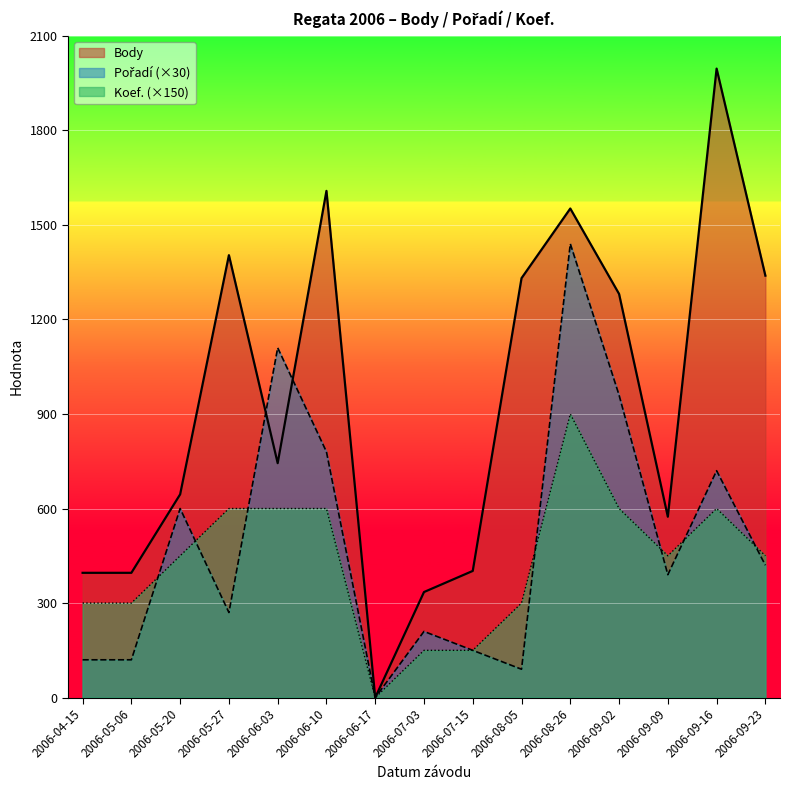

What is the label of the 1st point from the left?

2006-04-15